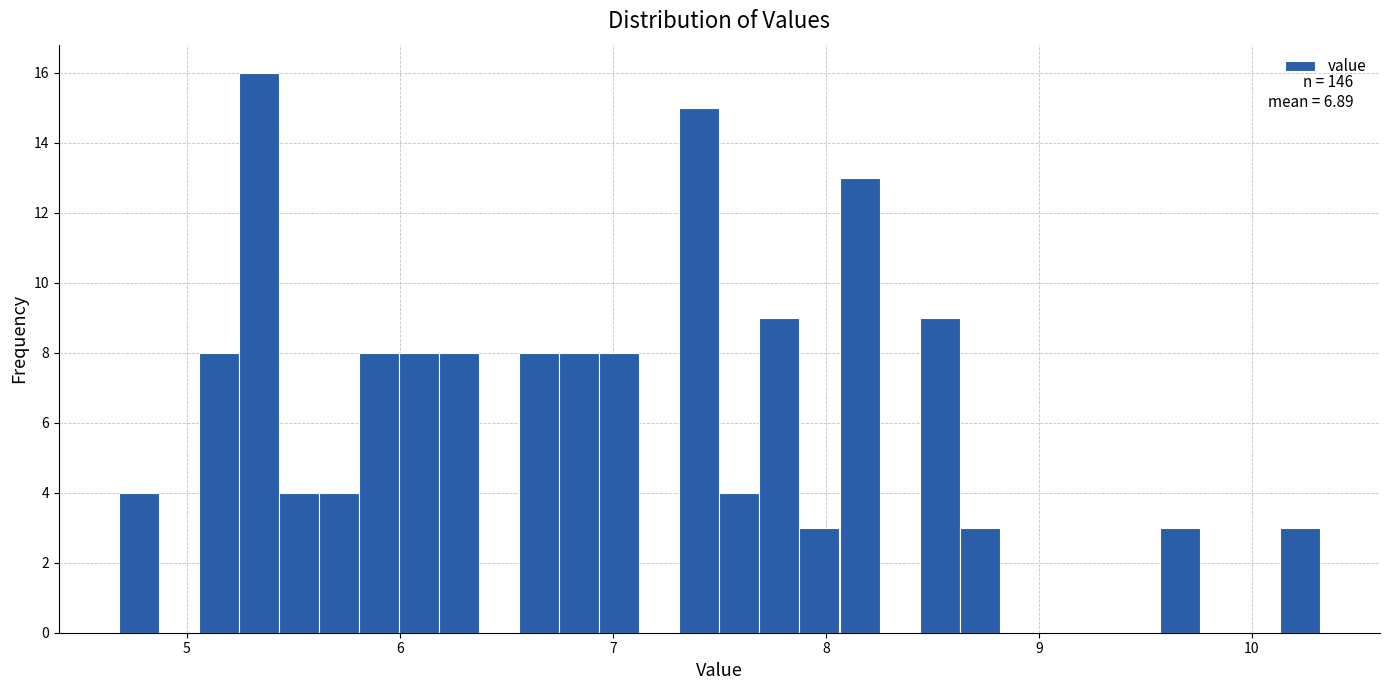

Read against the x-axis, roughly where is the centre of the tallest bar?

5.3